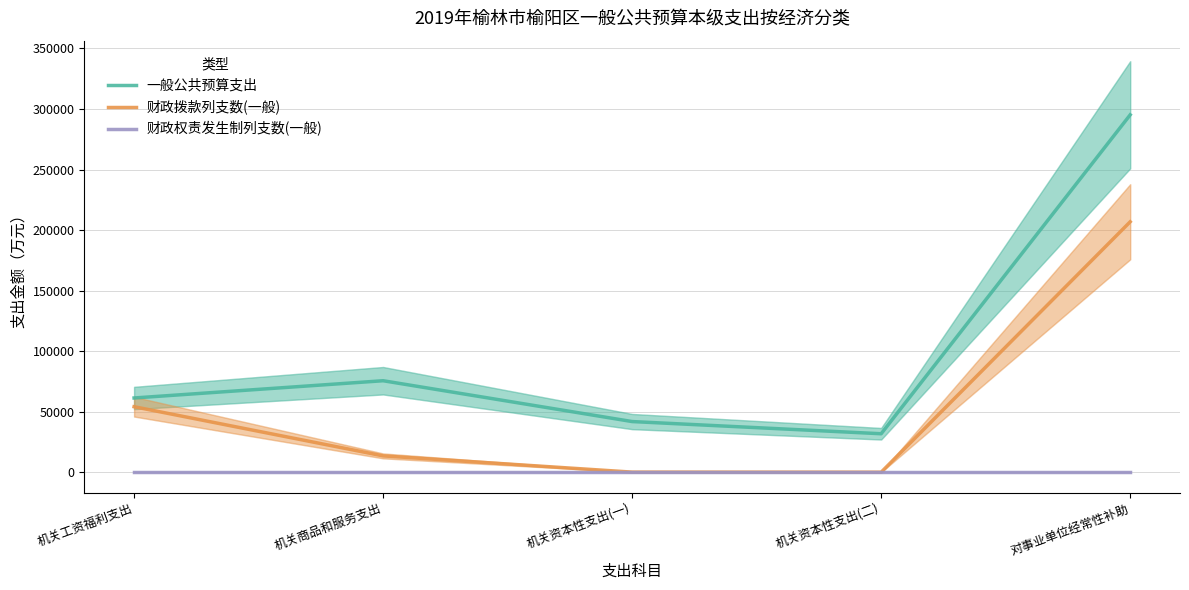

Is it true that 一般公共预算支出 equals 21243 at 机关工资福利支出?

False